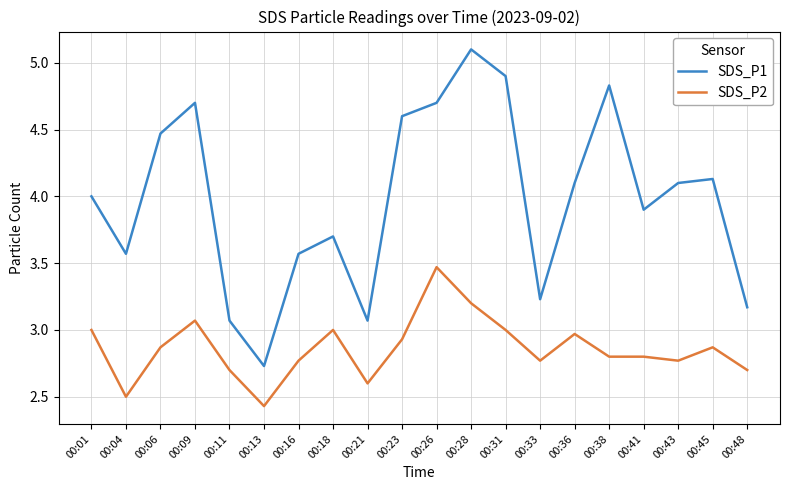

What is the spread (max minus min) of values at 00:48?

0.5